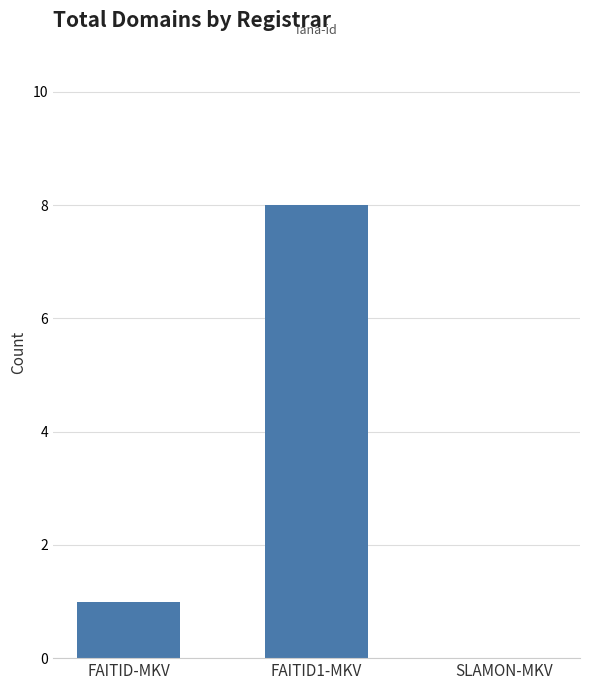

Which has a higher value, FAITID-MKV or SLAMON-MKV?

FAITID-MKV